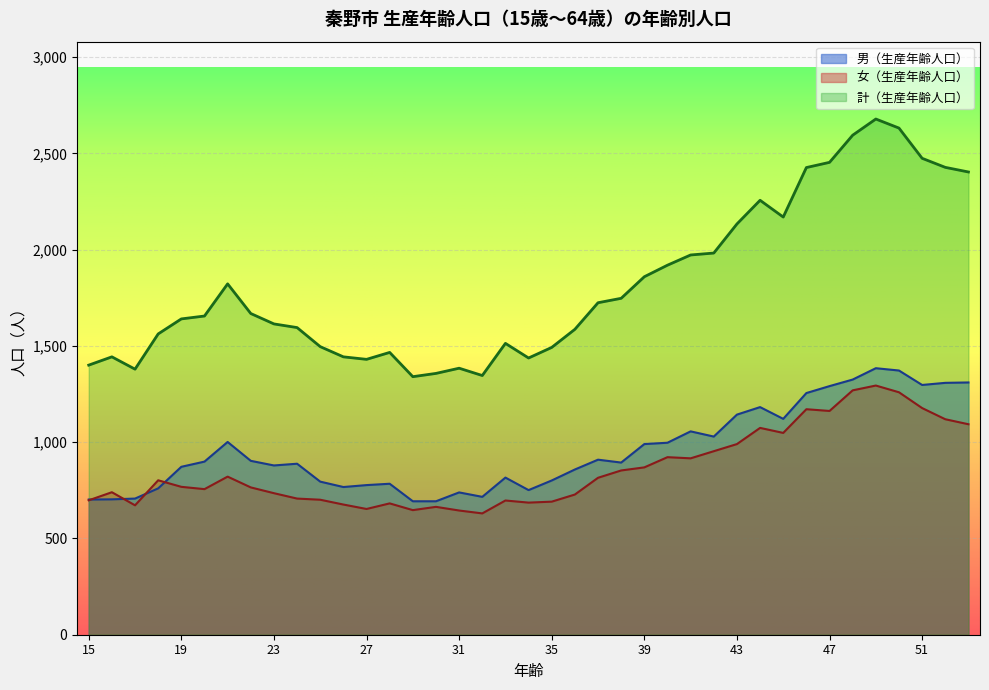

In 女（生産年齢人口）, how many points are higher than both neighbors (excluding endpoints)?

10